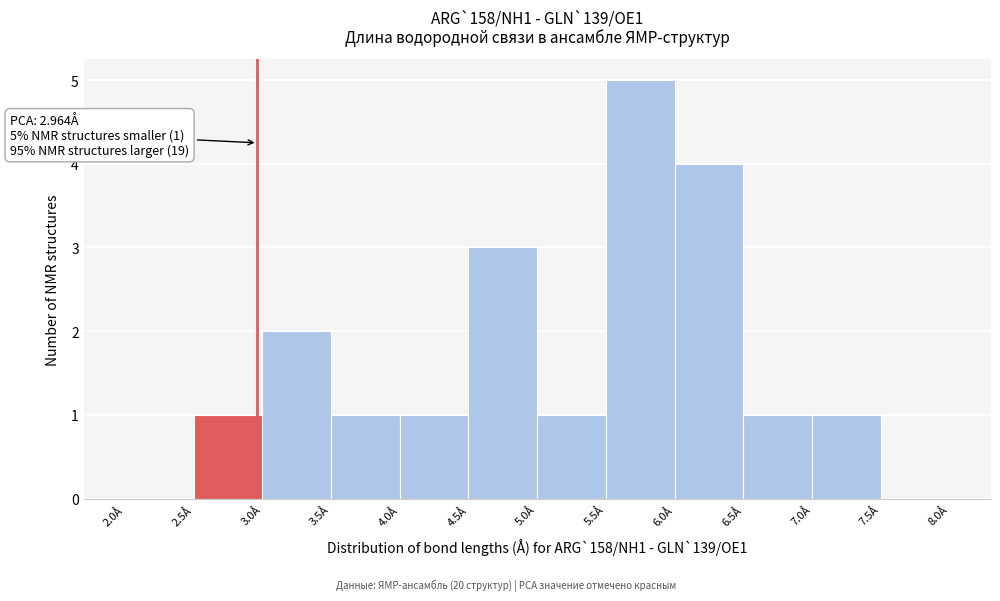

Over which range of the x-axis is the bar tallest?

5.5 to 6.0